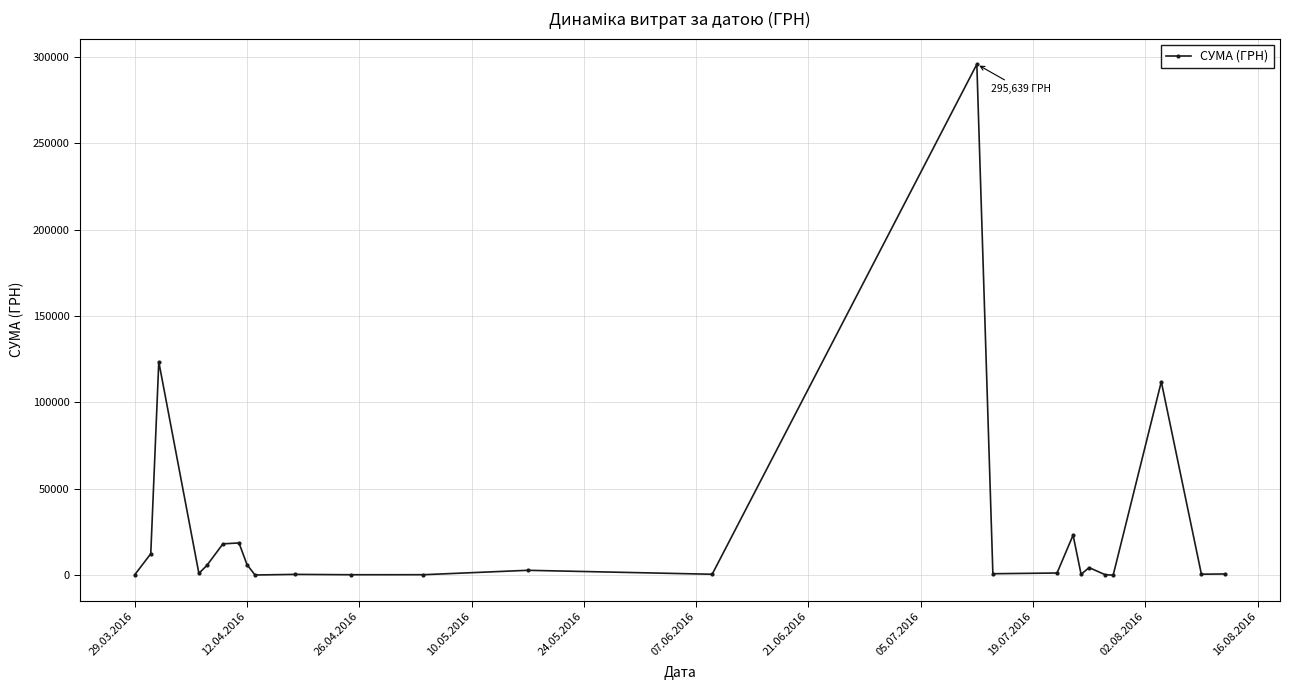

How many lines are shown in the chart?

1